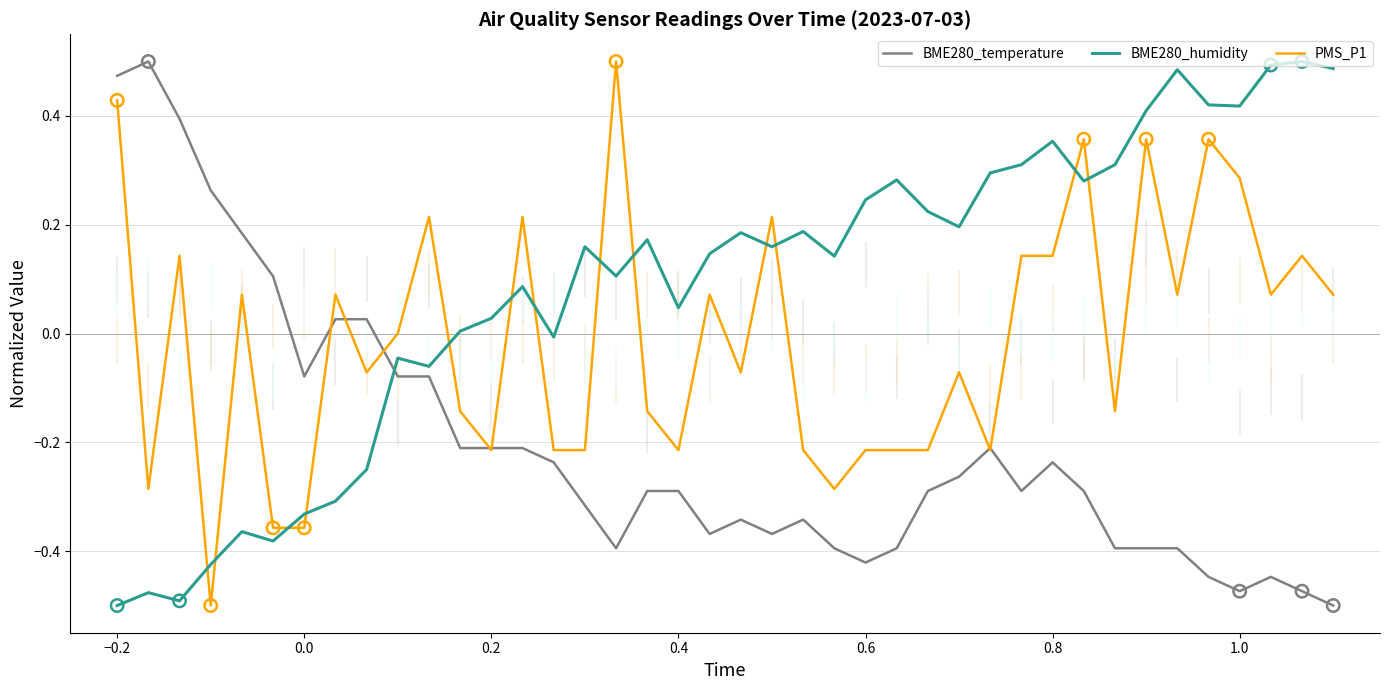

Which series has the largest total across all categories?

BME280_humidity